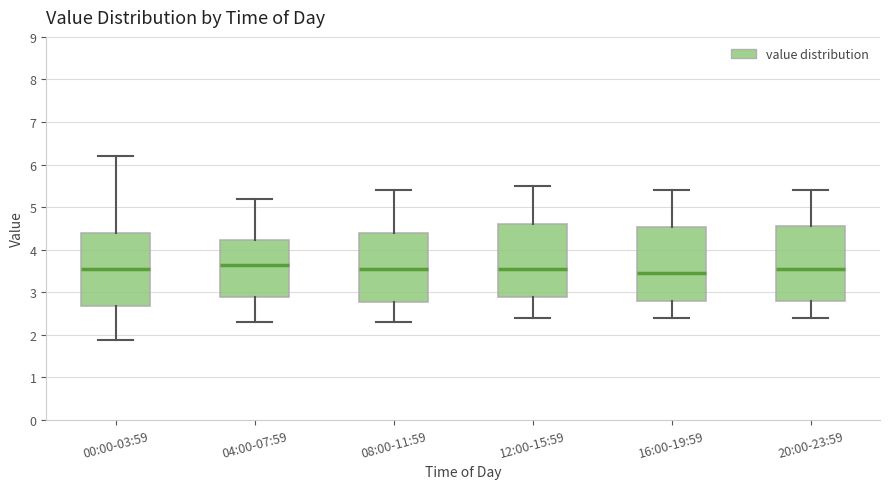

Reading left to right, read every box against the y-axis: the position of its median line, the range the box covers, and the ends of its whiskers. The values are not printed on the chart, so give them approximately, as read against the axis.

00:00-03:59: median 3.6, box 2.7 to 4.4, whiskers 1.9 to 6.2
04:00-07:59: median 3.7, box 2.9 to 4.2, whiskers 2.3 to 5.2
08:00-11:59: median 3.6, box 2.8 to 4.4, whiskers 2.3 to 5.4
12:00-15:59: median 3.6, box 2.9 to 4.6, whiskers 2.4 to 5.5
16:00-19:59: median 3.5, box 2.8 to 4.5, whiskers 2.4 to 5.4
20:00-23:59: median 3.6, box 2.8 to 4.6, whiskers 2.4 to 5.4